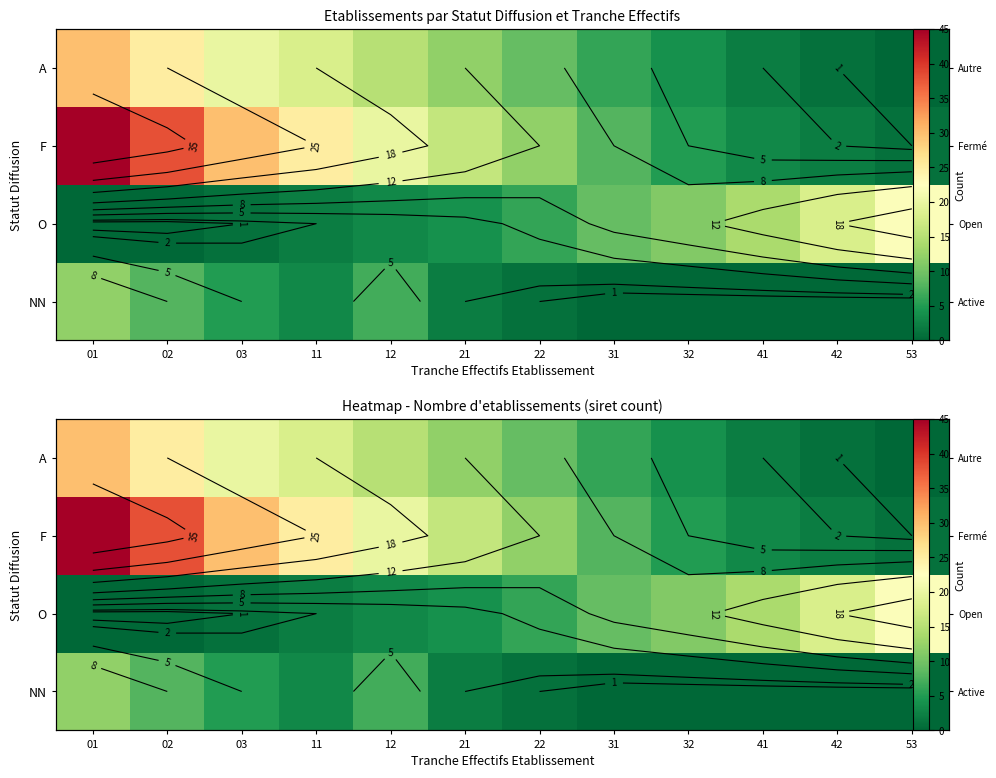

How many categories are shown in the chart?

12